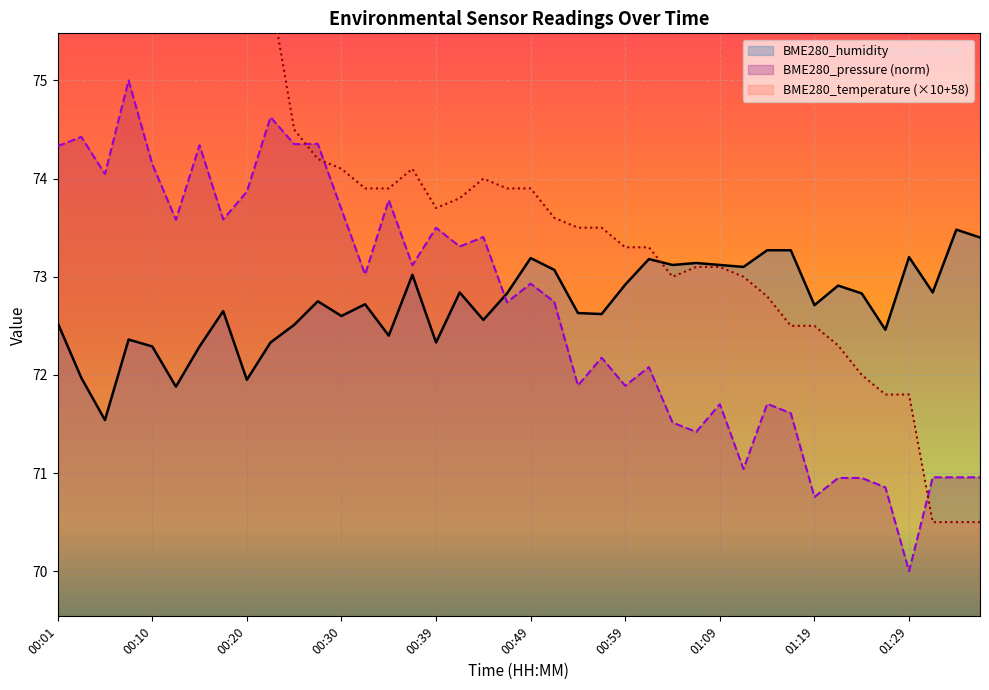

At which category does the chart reach its peak across all series?

00:03